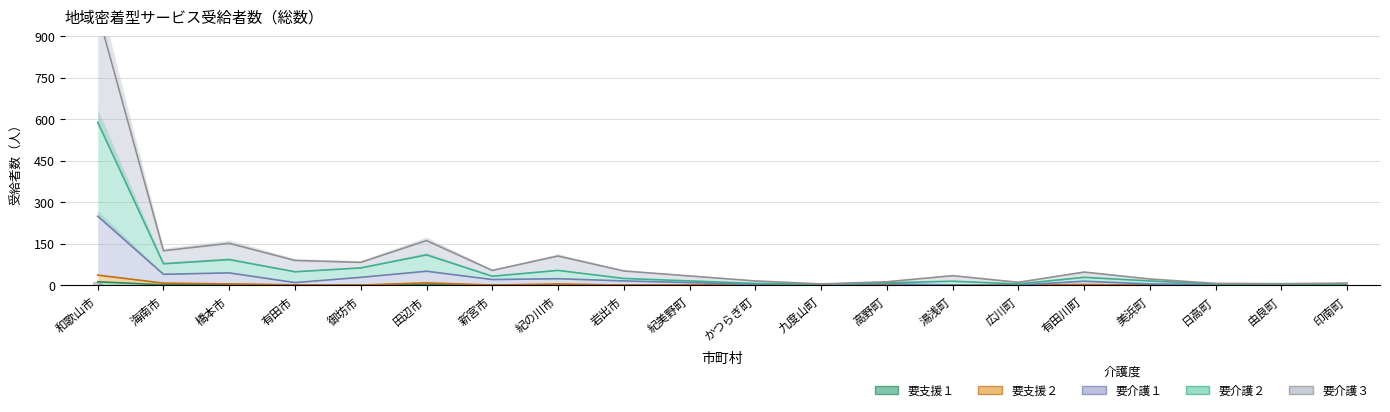

What is the spread (max minus min) of values at かつらぎ町?

15.0